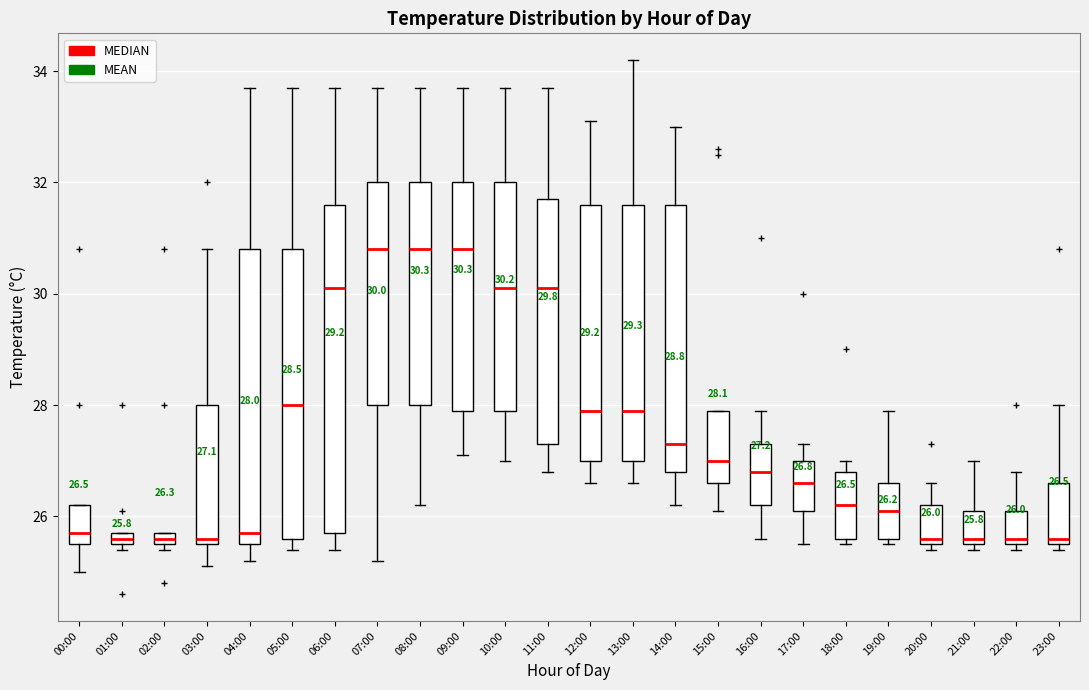

Which box is the tallest, from its lower edge to its upper edge?

06:00